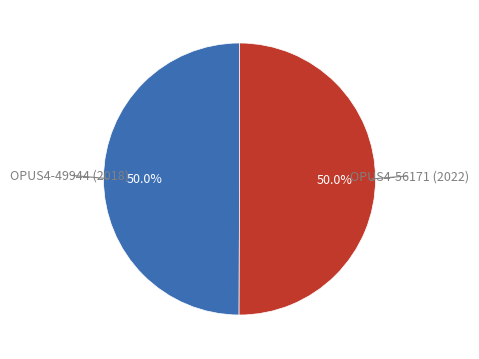

Which category has the biggest portion of the pie?

OPUS4-56171 (2022)